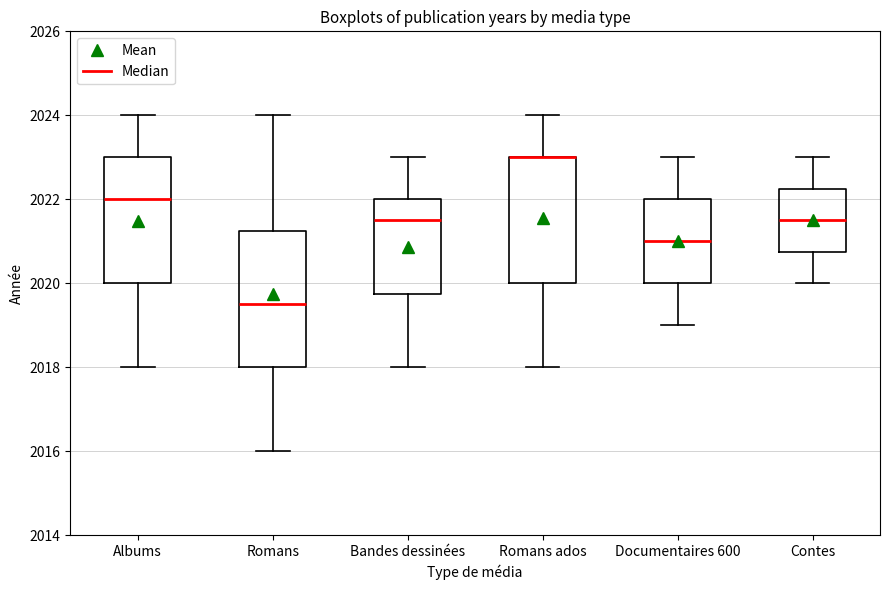

Reading left to right, read every box against the y-axis: the position of its median line, the range the box covers, and the ends of its whiskers. The values are not printed on the chart, so give them approximately, as read against the axis.

Albums: median 2022.0, box 2020.0 to 2023.0, whiskers 2018.0 to 2024.0
Romans: median 2019.6, box 2018.0 to 2021.2, whiskers 2016.0 to 2024.0
Bandes dessinées: median 2021.6, box 2019.8 to 2022.0, whiskers 2018.0 to 2023.0
Romans ados: median 2023.0 (drawn on the box's upper edge), box 2020.0 to 2023.0, whiskers 2018.0 to 2024.0
Documentaires 600: median 2021.0, box 2020.0 to 2022.0, whiskers 2019.0 to 2023.0
Contes: median 2021.6, box 2020.8 to 2022.2, whiskers 2020.0 to 2023.0